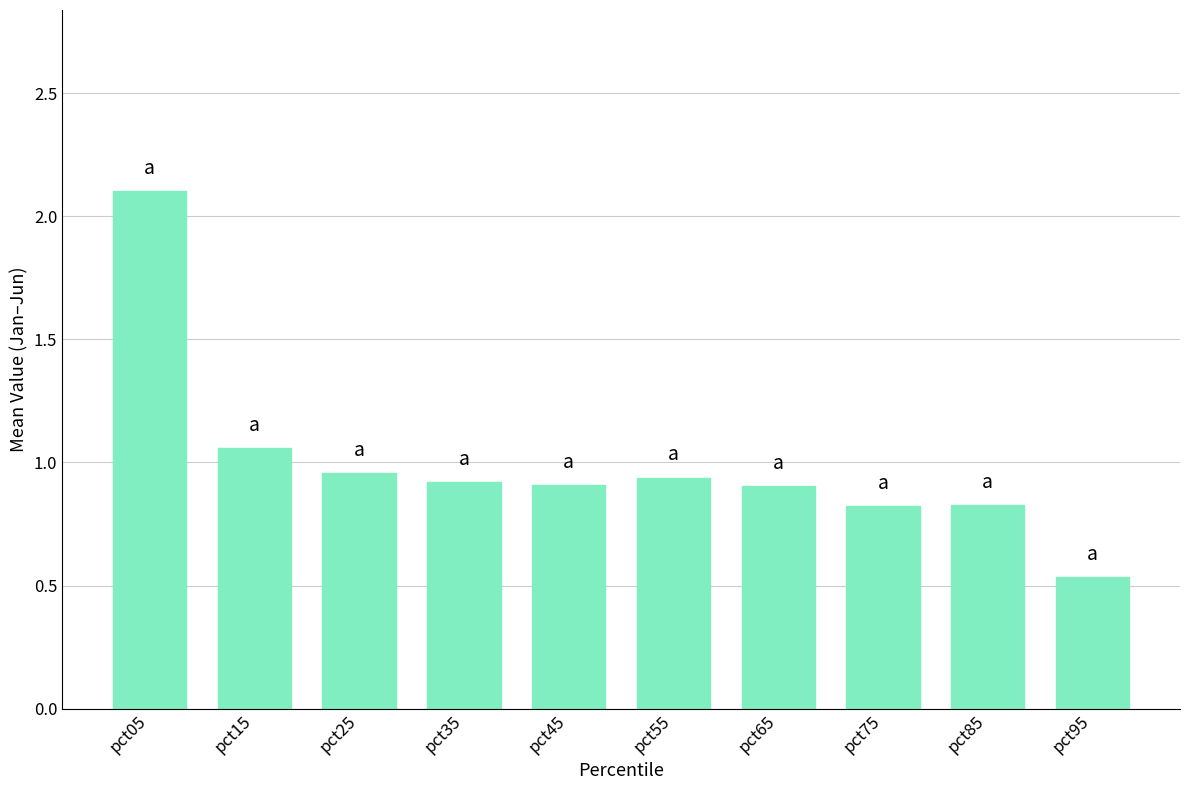

What is the difference between the values at pct95 and pct75?

0.3